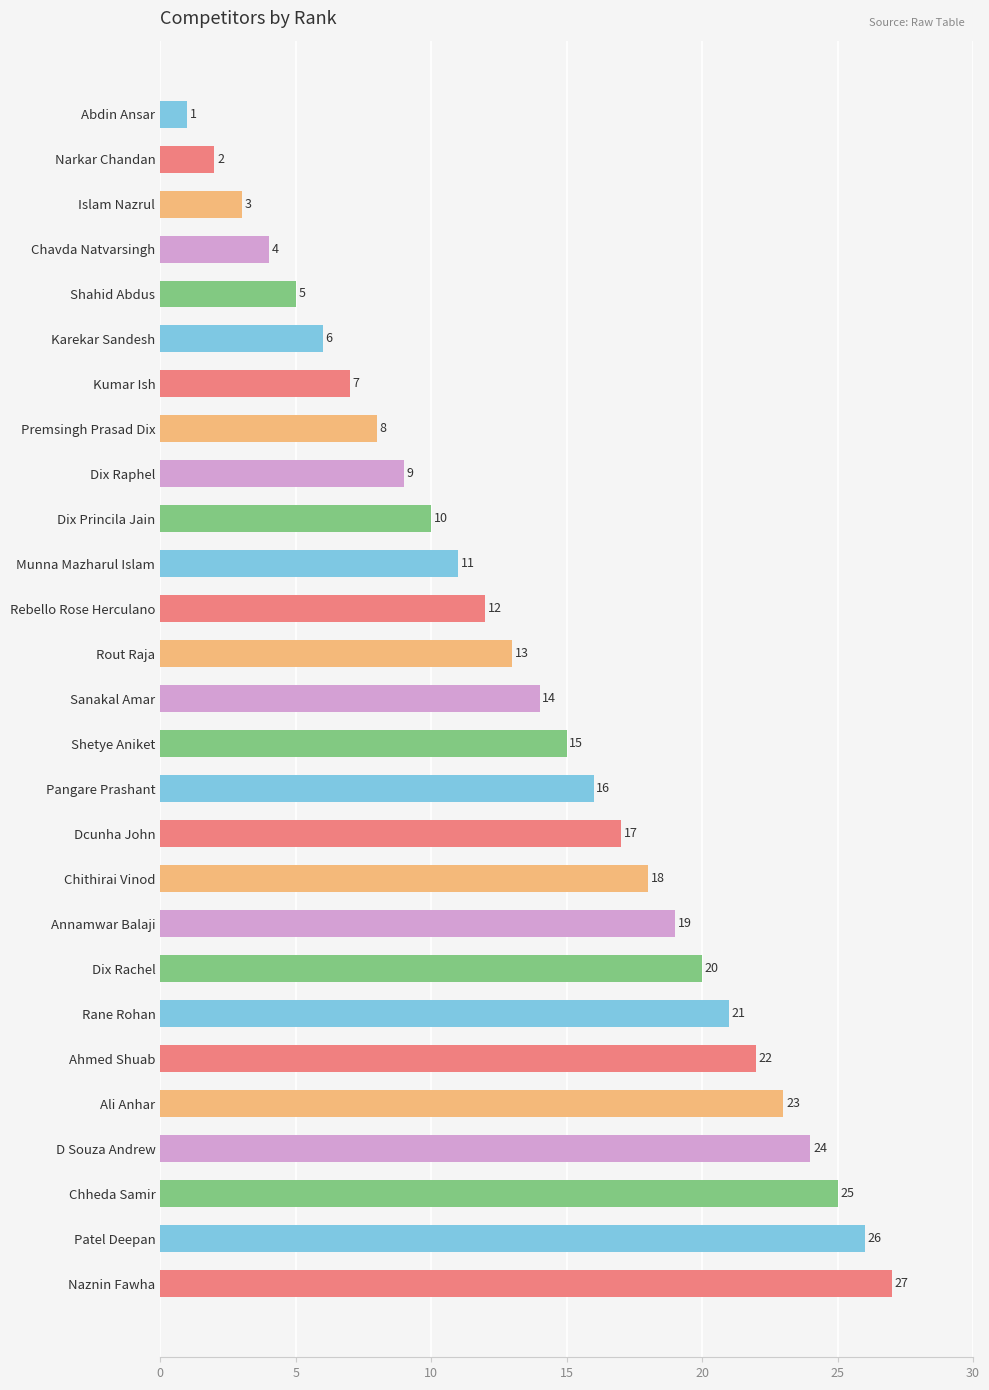

What is the change in value from Islam Nazrul to Naznin Fawha?

+24